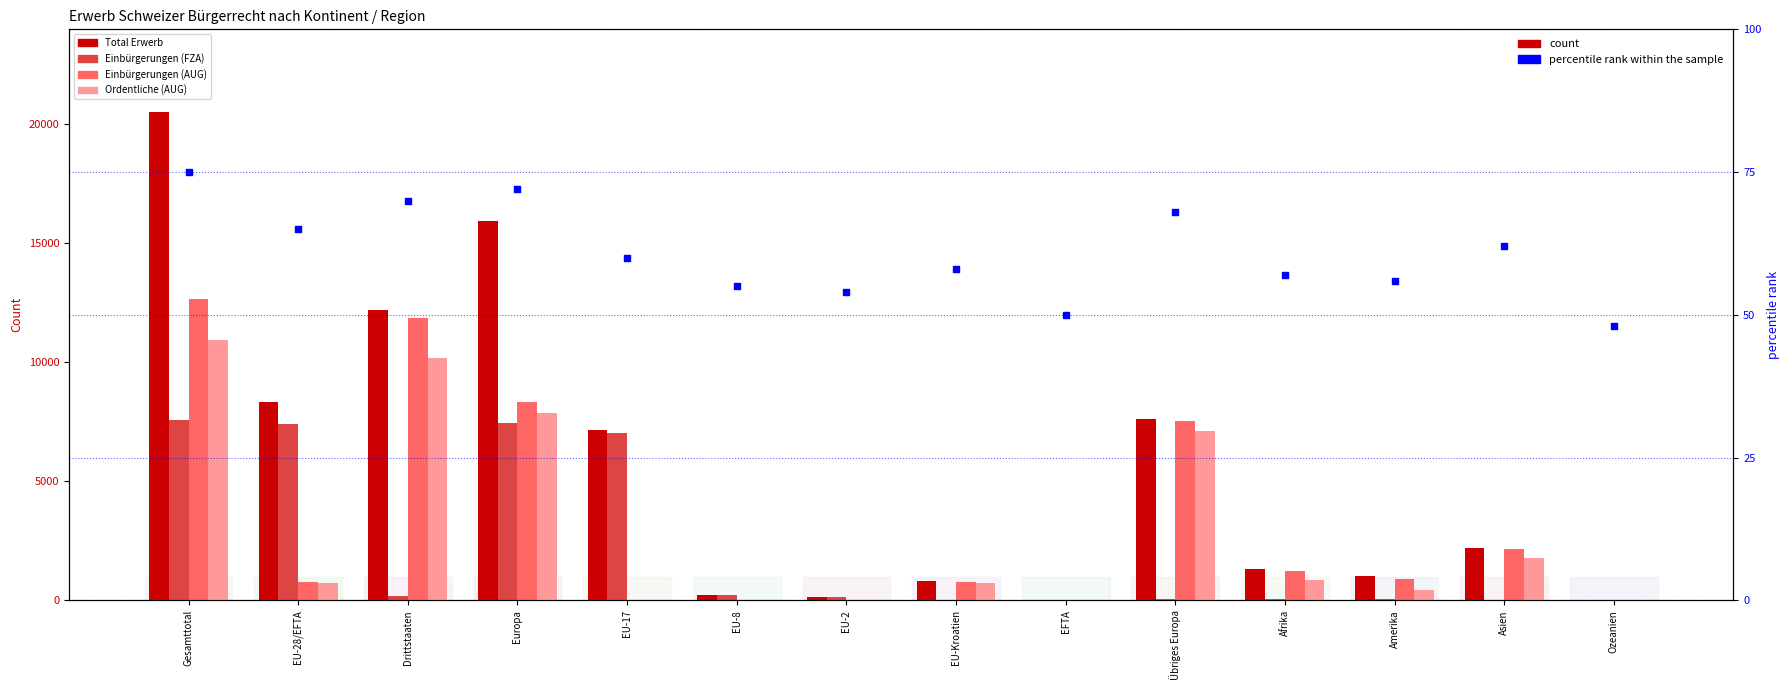

Which series reaches the minimum Y coordinate?

Einbürgerungen (AUG)